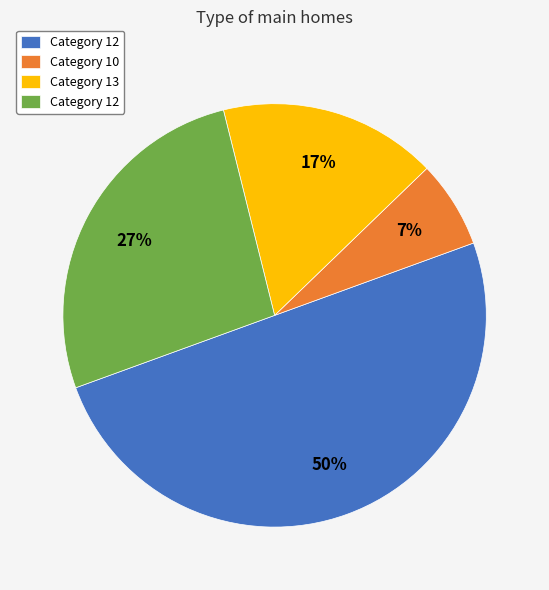

How many segments does this pie chart have?

4